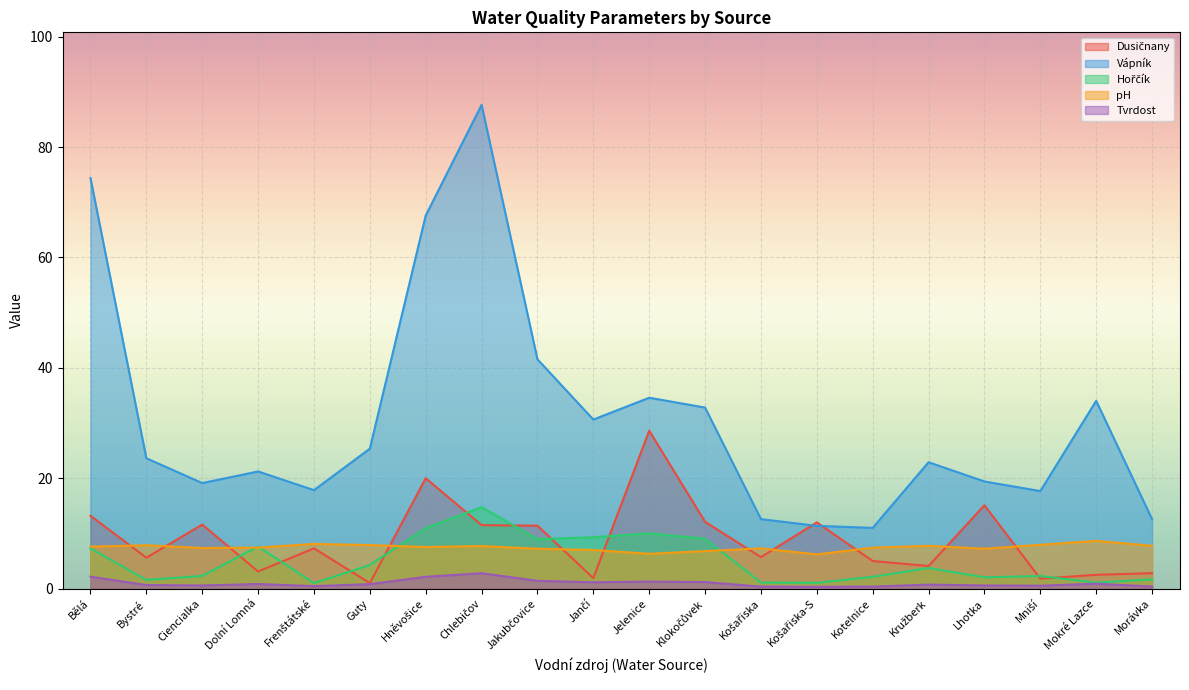

At how many categories does at least one series exceed 52?

3